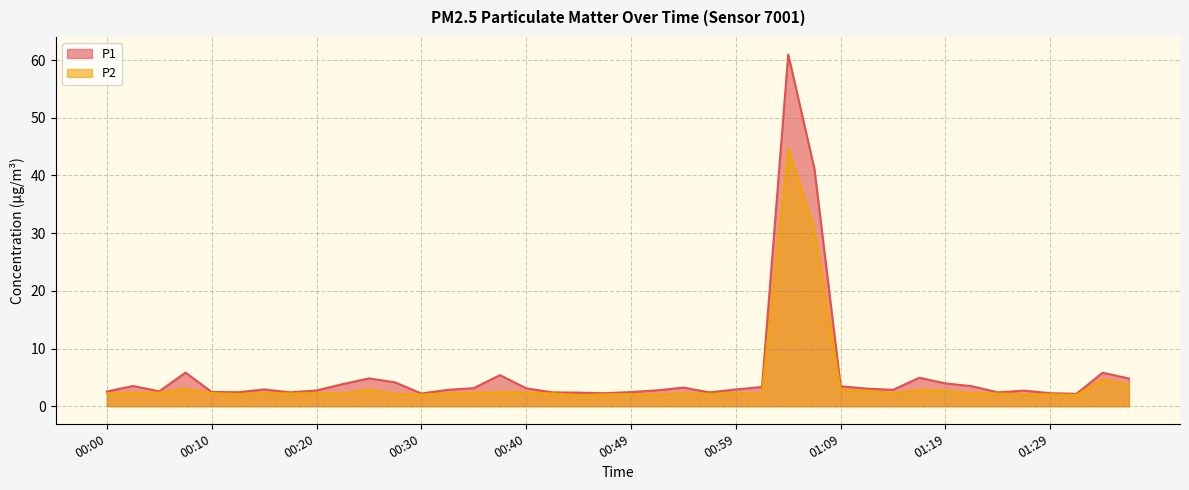

Does the chart have visible grid lines?

Yes